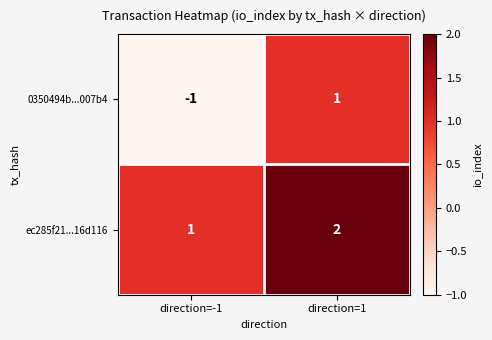

Reading left to right, transcribe all the data shown in this chart.

0350494b...007b4: -1	1
ec285f21...16d116: 1	2